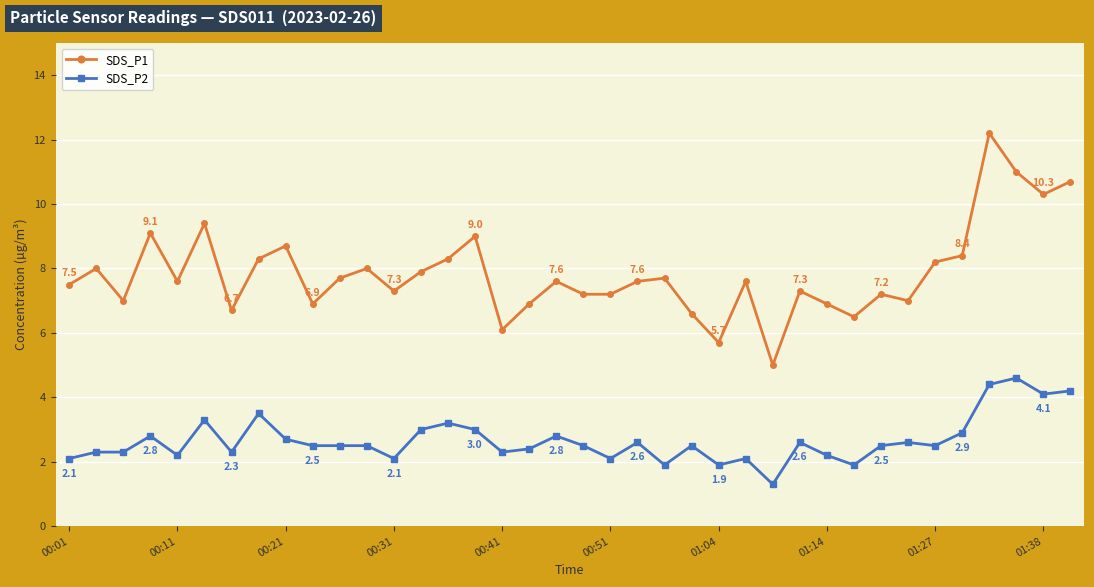

What is the average value of the SDS_P1 series?

7.9